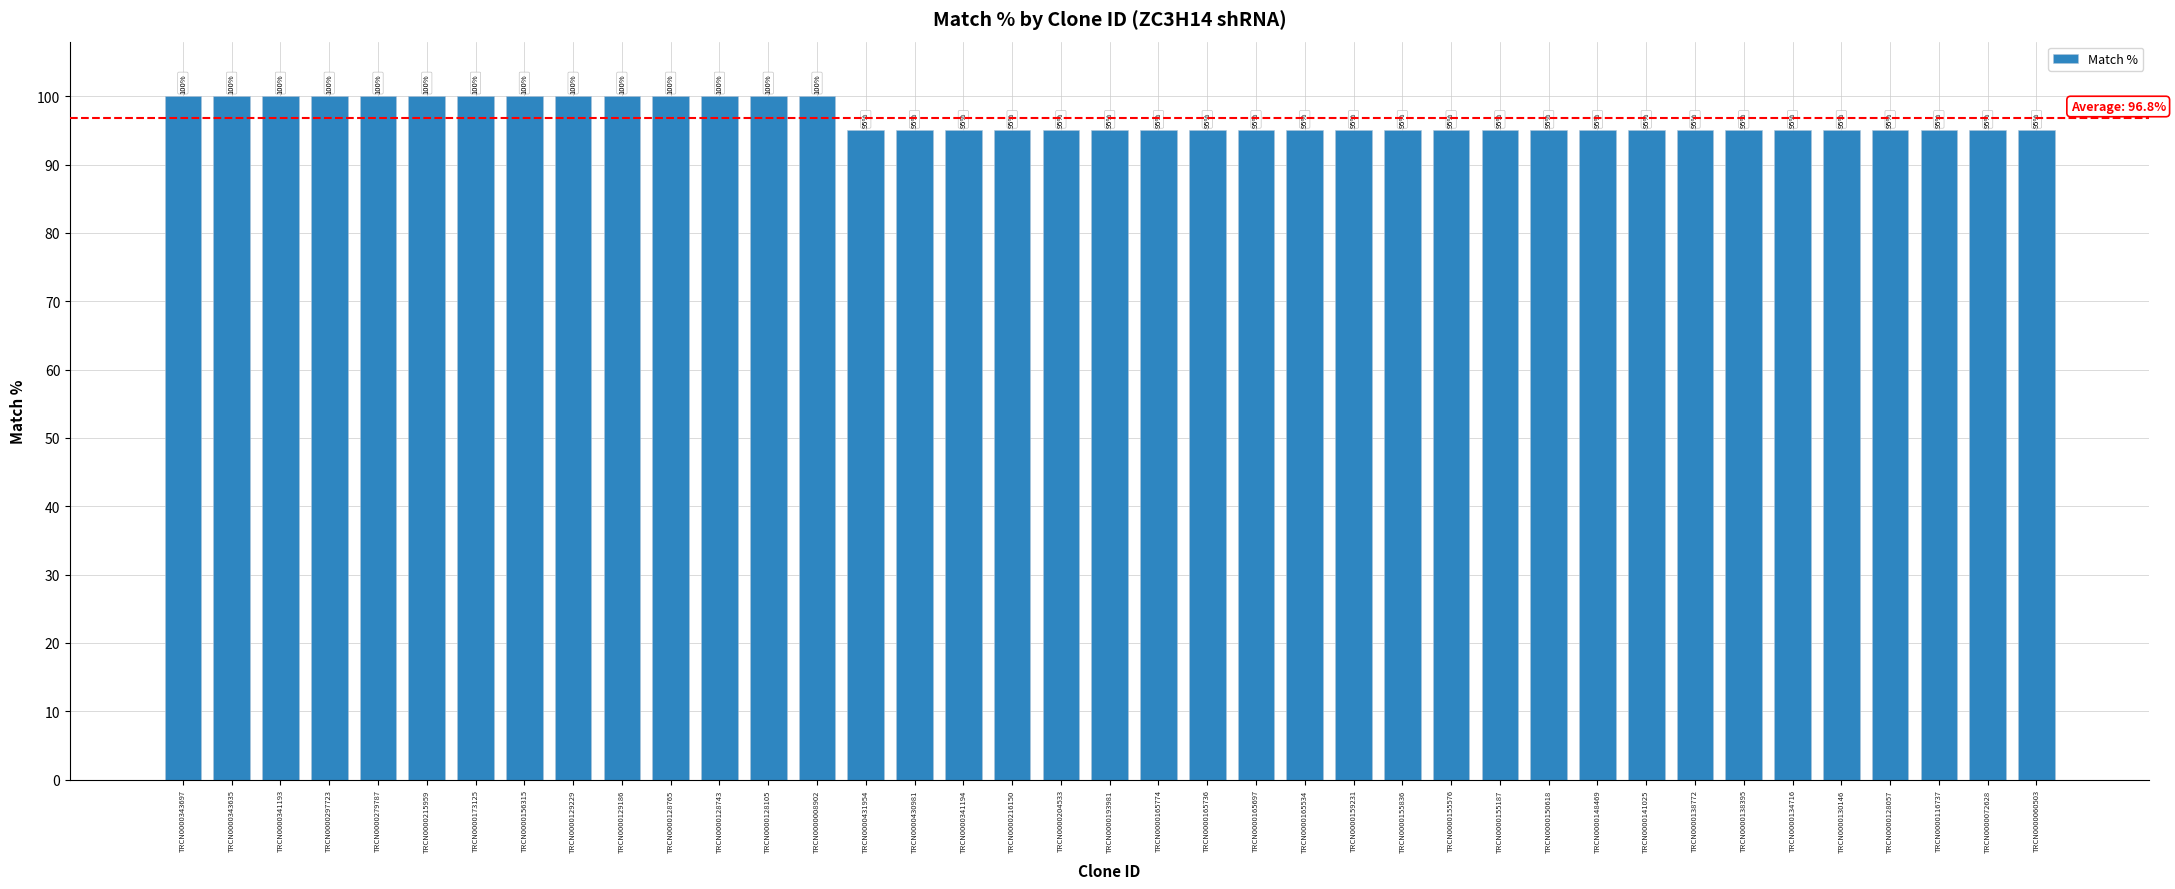

What is the average value?

97